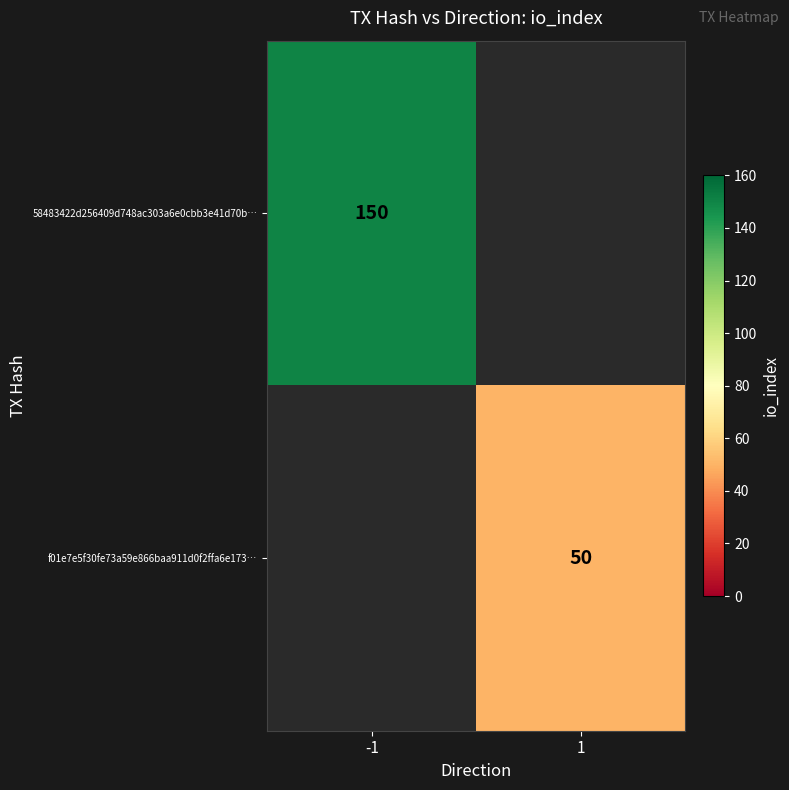

The f01e7e5f30fe73a59e866baa911d0f2ffa6e173… series shows 50 at 1. True or false?

True